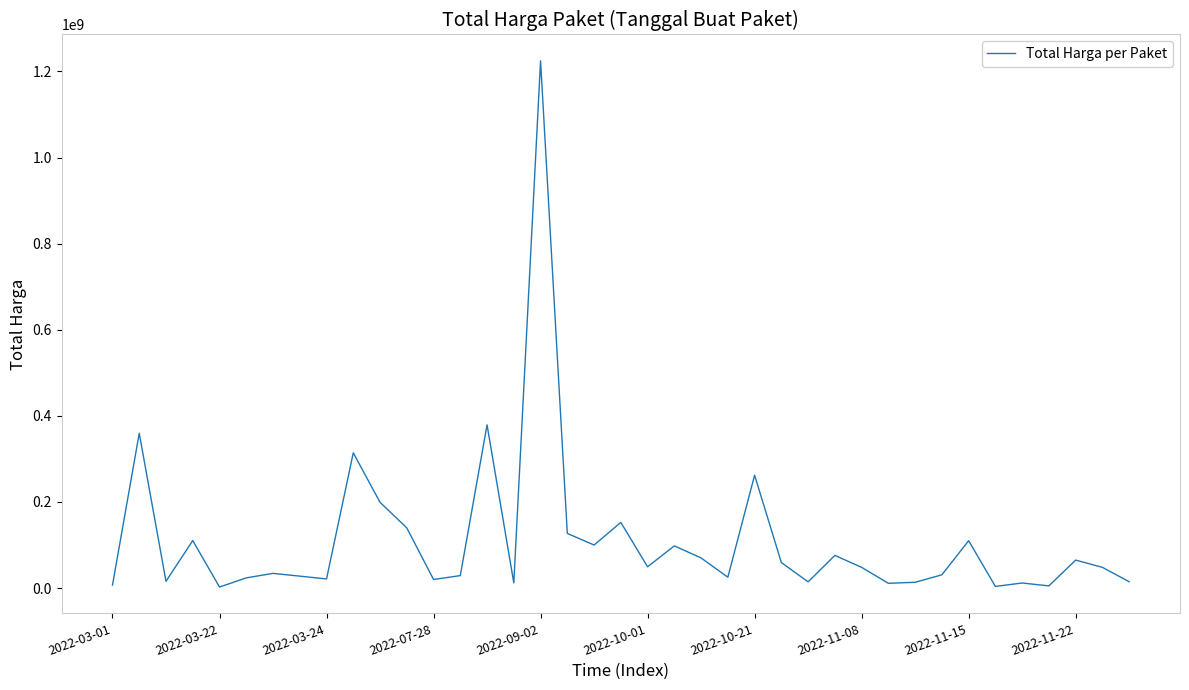

What is the greatest value displayed?

1224682000